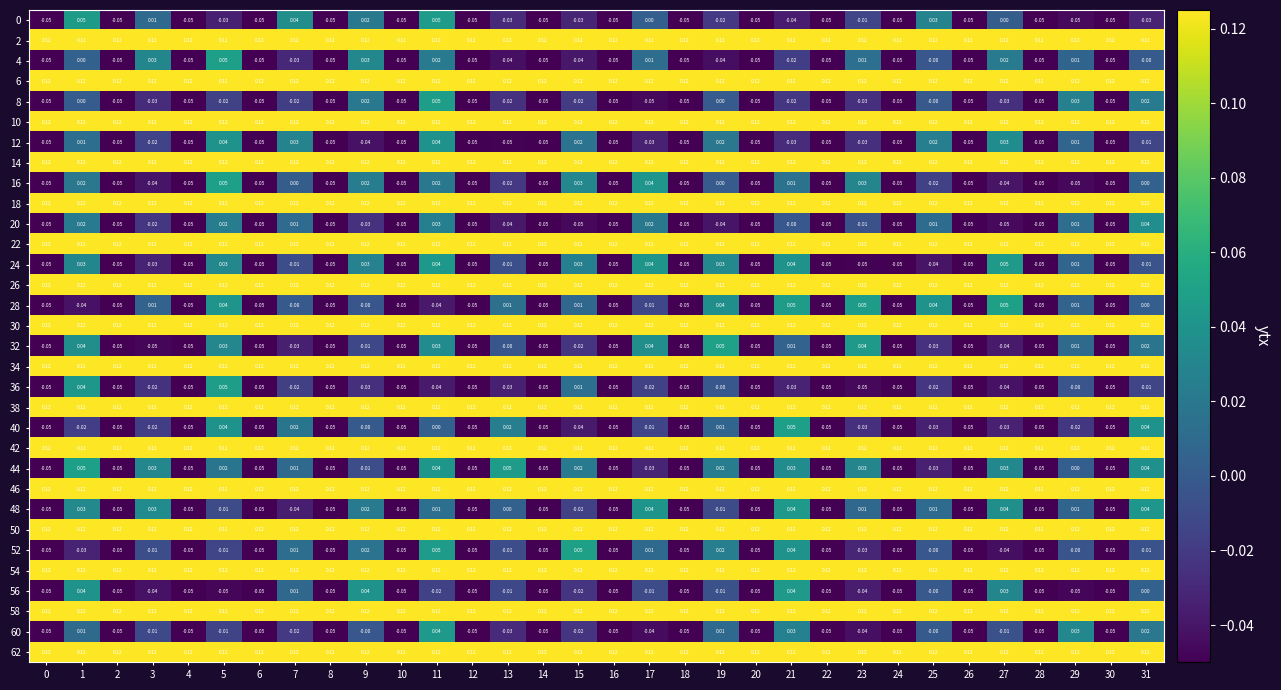

How many values in 4 are below zero?

21